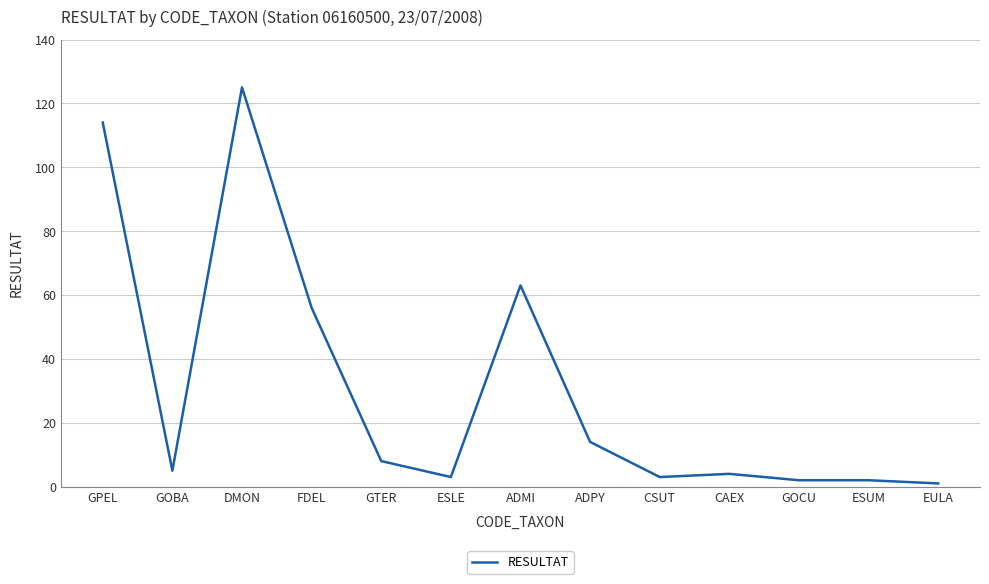

What is the difference between the maximum and second lowest values?

123